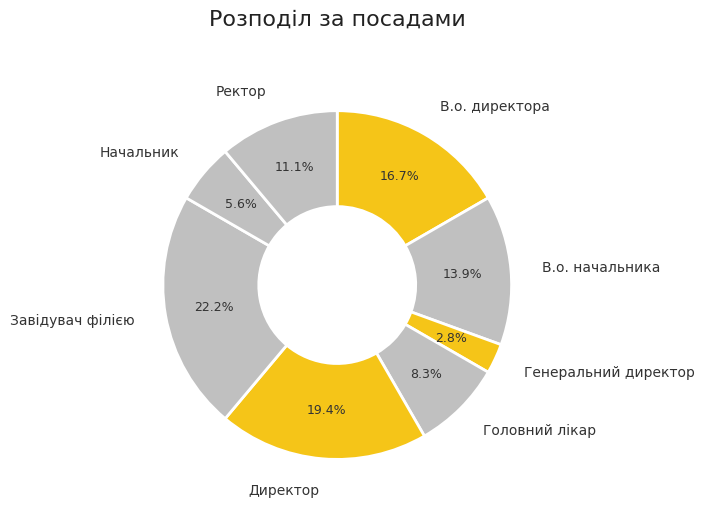

Rank the categories by value from lowest to highest.

Генеральний директор, Начальник, Головний лікар, Ректор, В.о. начальника, В.о. директора, Директор, Завідувач філією